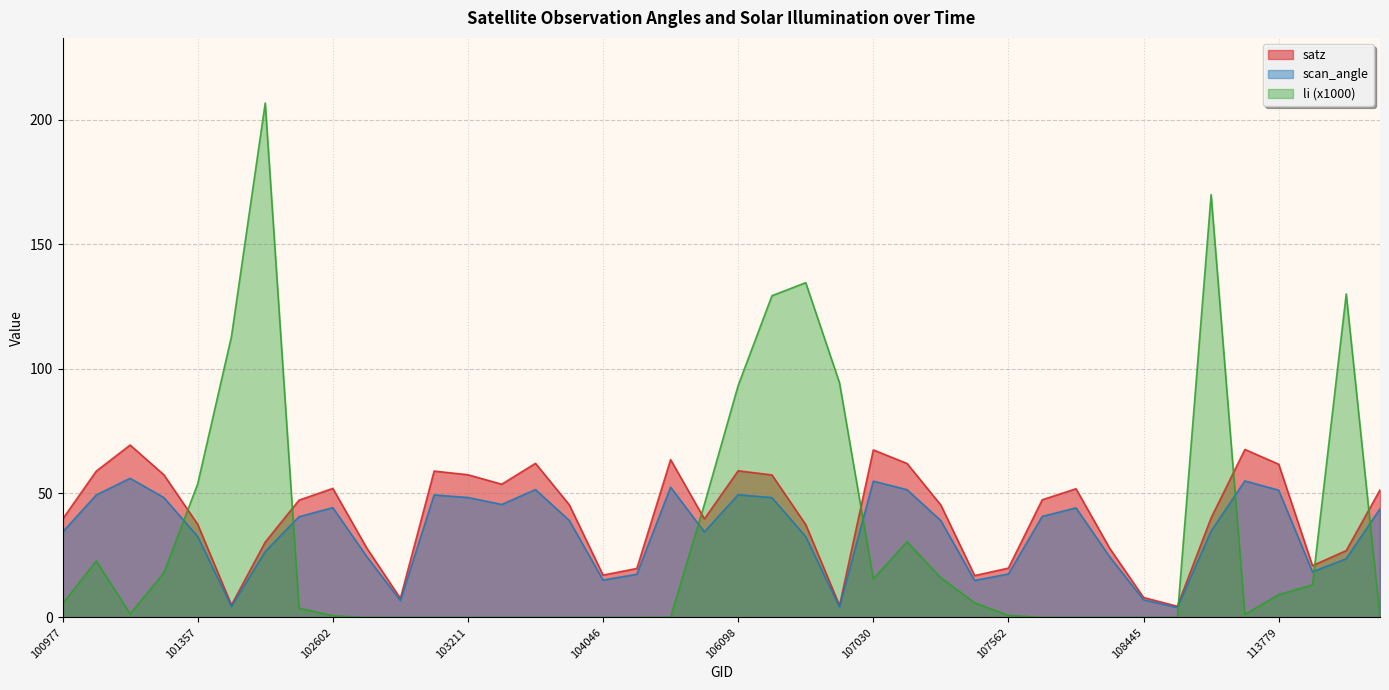

Rank the series by their maximum value, from lowest to highest.

scan_angle, satz, li (x1000)